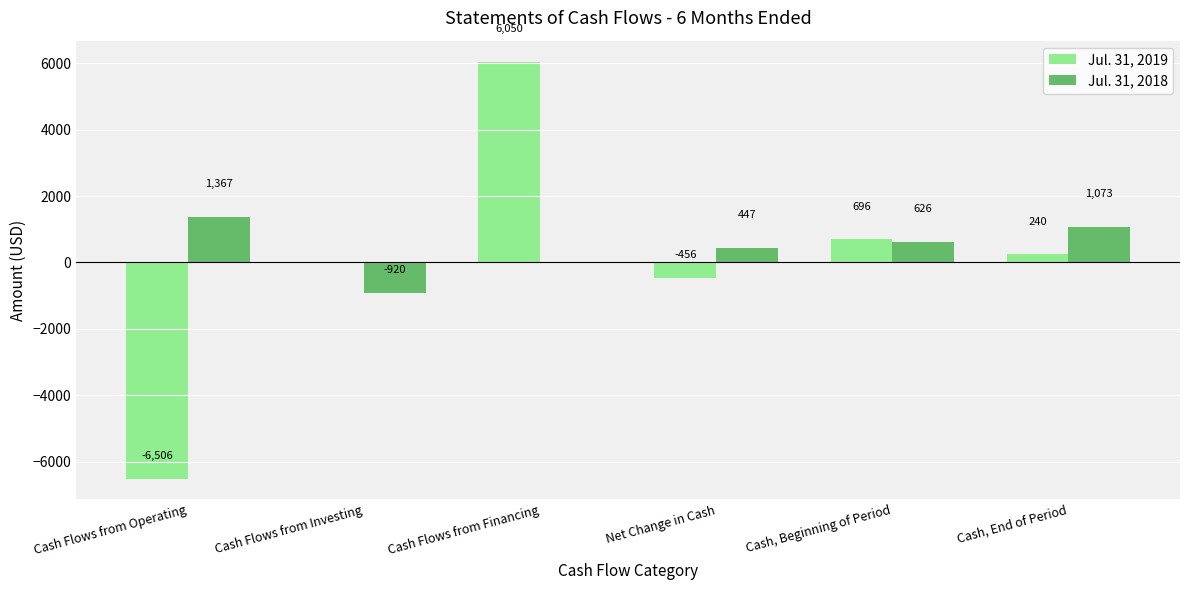

Is the value of Jul. 31, 2018 at Cash, End of Period greater than the value of Jul. 31, 2019 at Cash Flows from Investing?

Yes